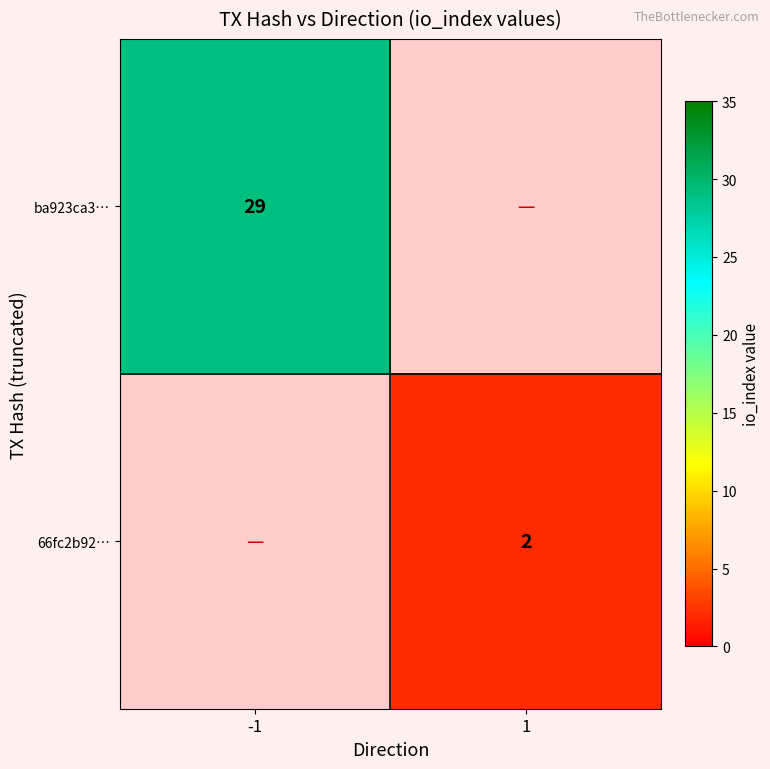

True or false: ba923ca3… has a value of 29 at -1.

True